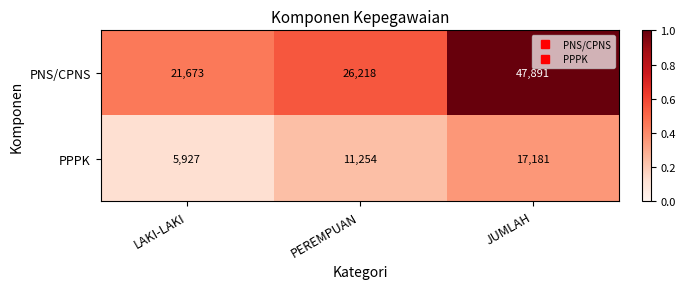

Reading right to left, what are all the values shown in this chart?

PNS/CPNS: 47891	26218	21673
PPPK: 17181	11254	5927